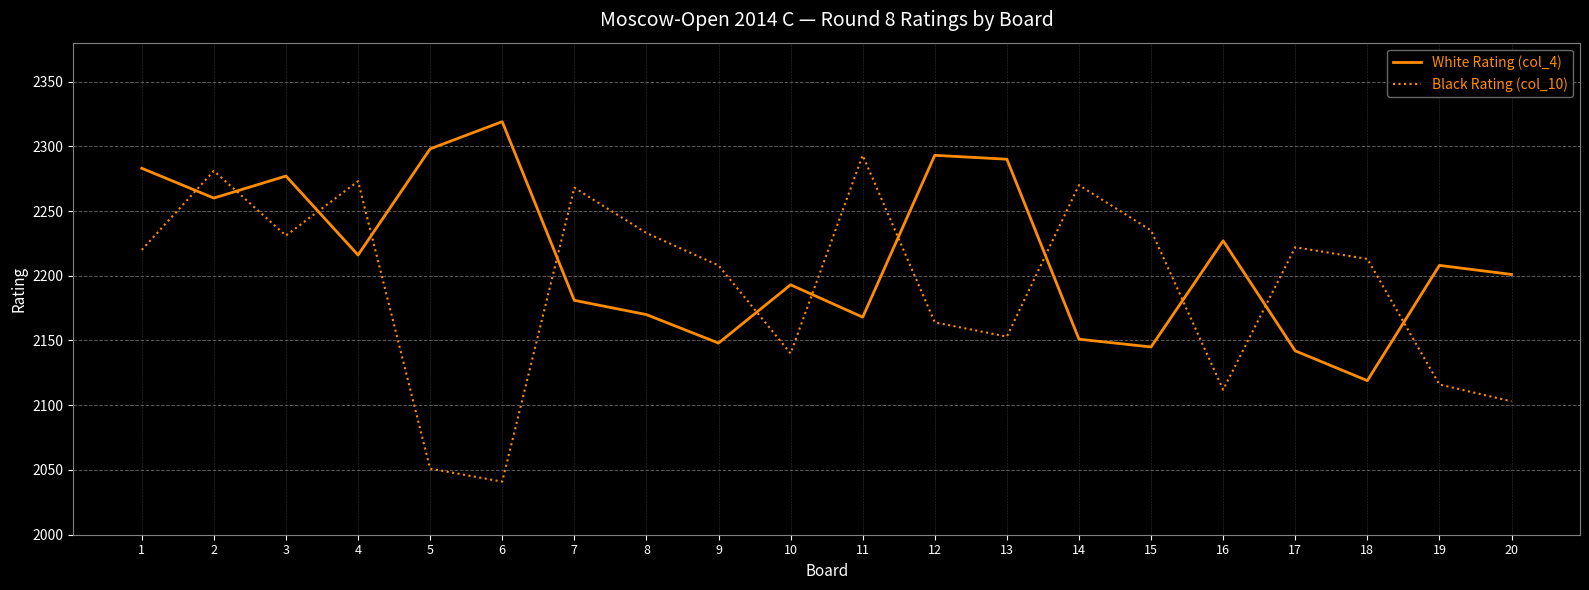

Is this an area chart (filled region under the line)?

No